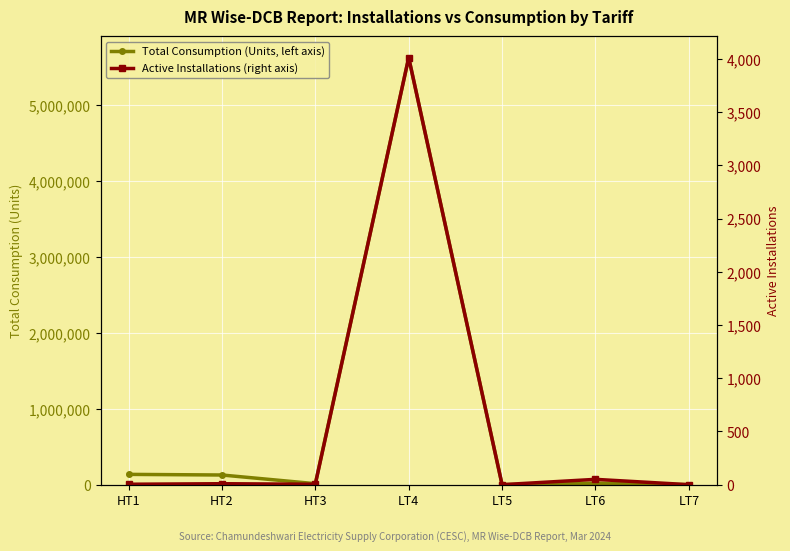

What is the average value of the Total Consumption (Units, left axis) series?

845579